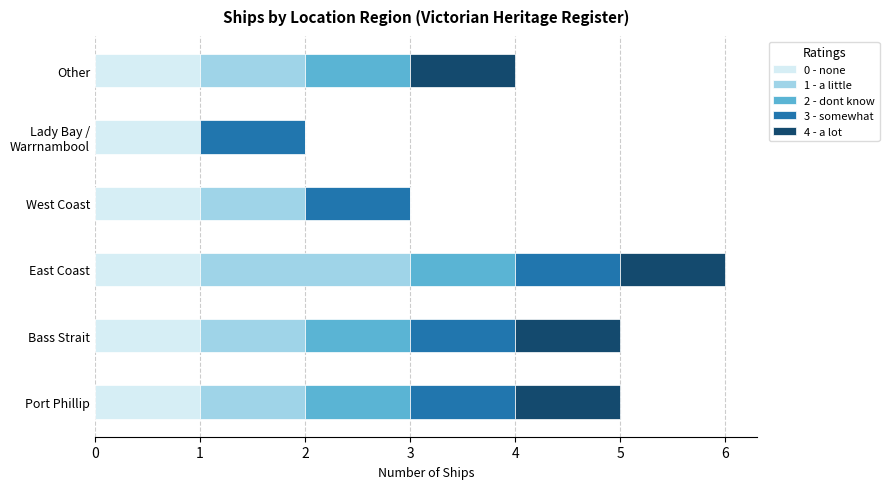

At which category is the sum across all series the highest?

East Coast